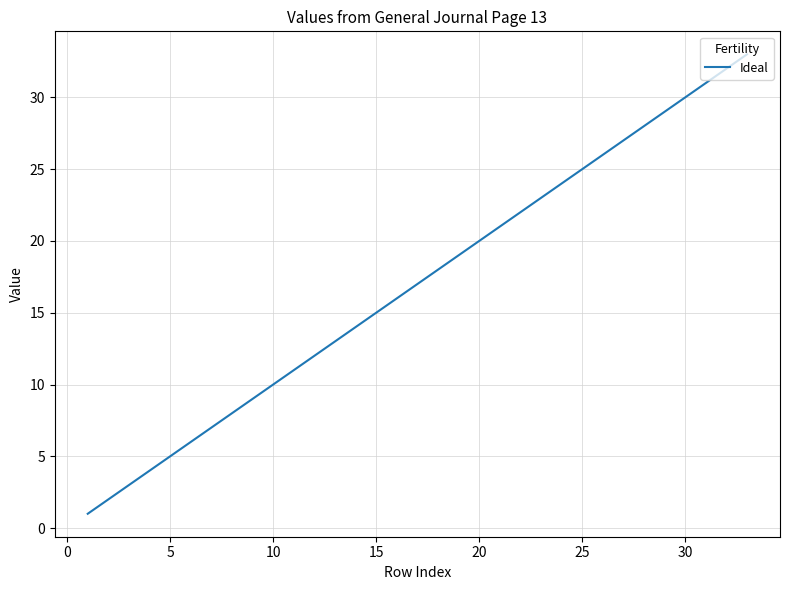

What is the difference between the maximum and minimum values?

32